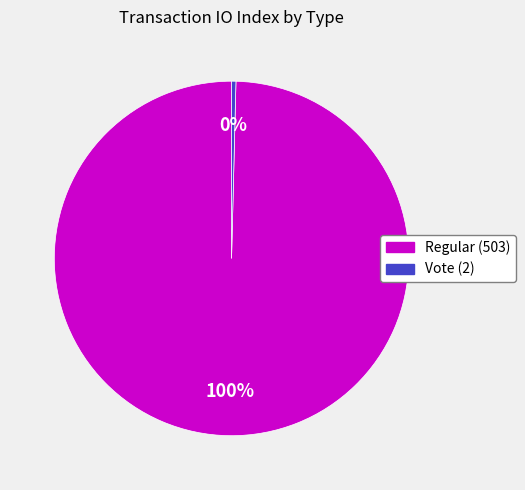

Approximately how many times larger is the value at Regular (503) compared to Vote (2)?

251.5